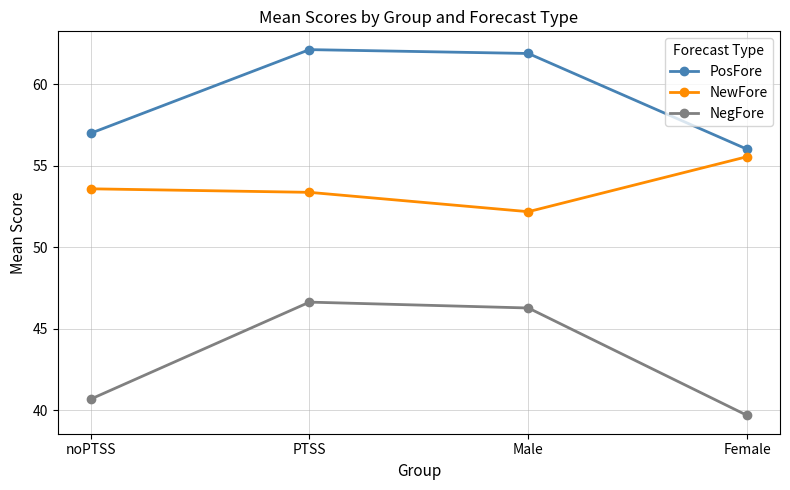

Which series has the largest total across all categories?

PosFore